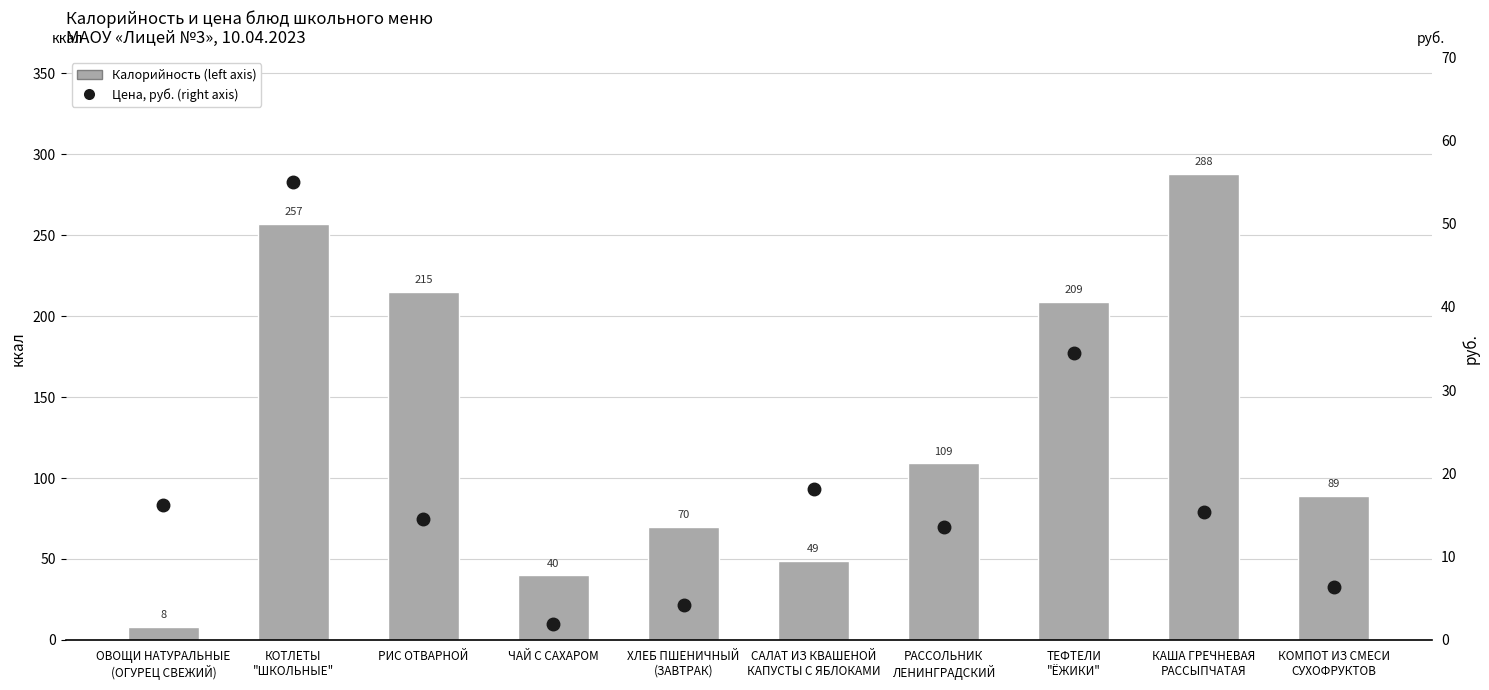

At which category does the chart reach its peak across all series?

КАША ГРЕЧНЕВАЯ
РАССЫПЧАТАЯ